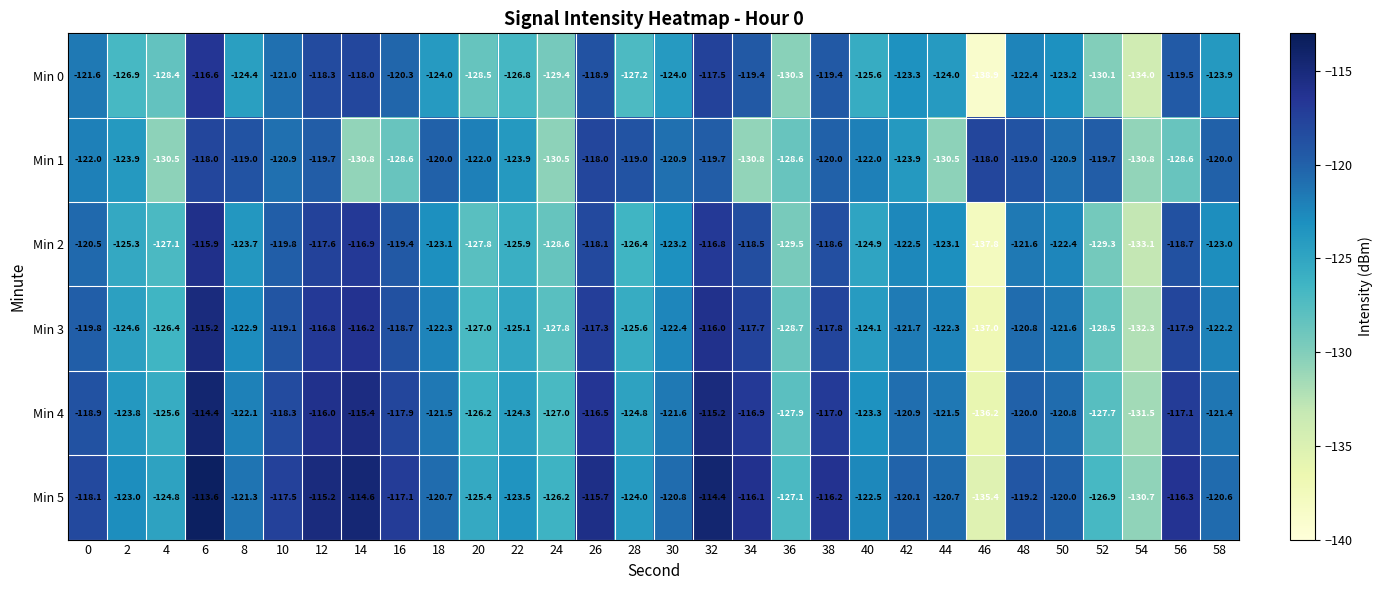

How many values in the Min 0 series exceed -123?

12